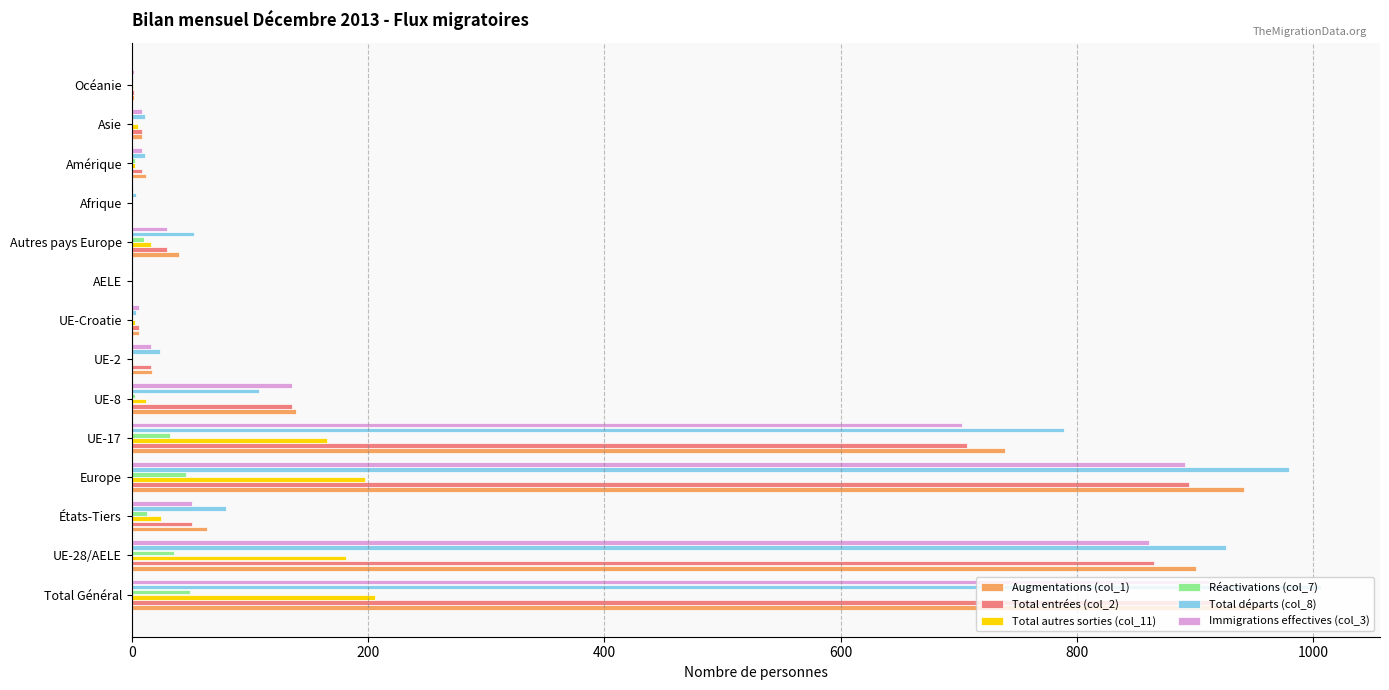

How many categories are shown in the chart?

14